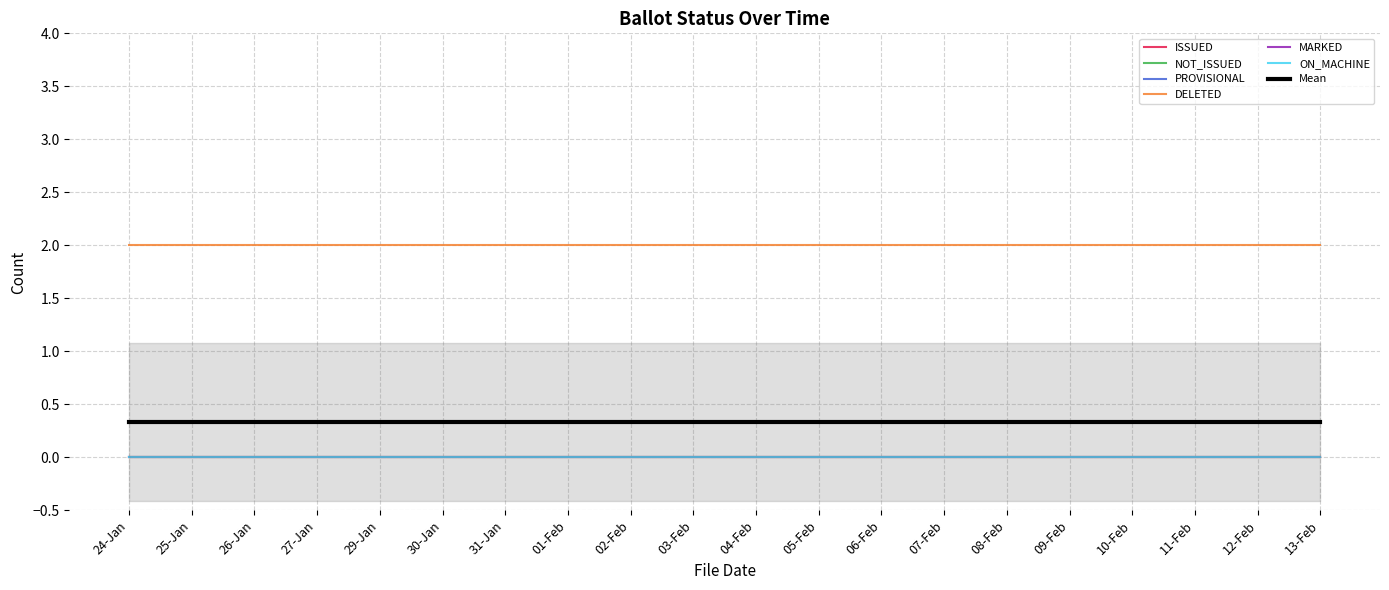

What is the average value of the DELETED series?

2.0